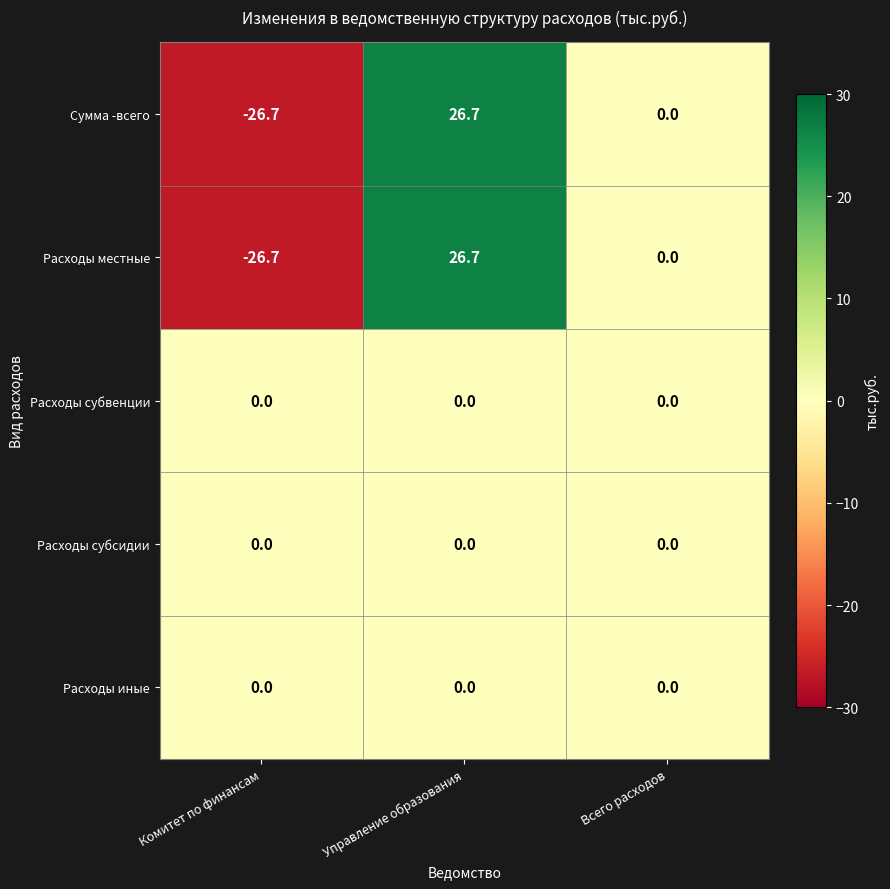

What is the smallest value displayed?

-26.7